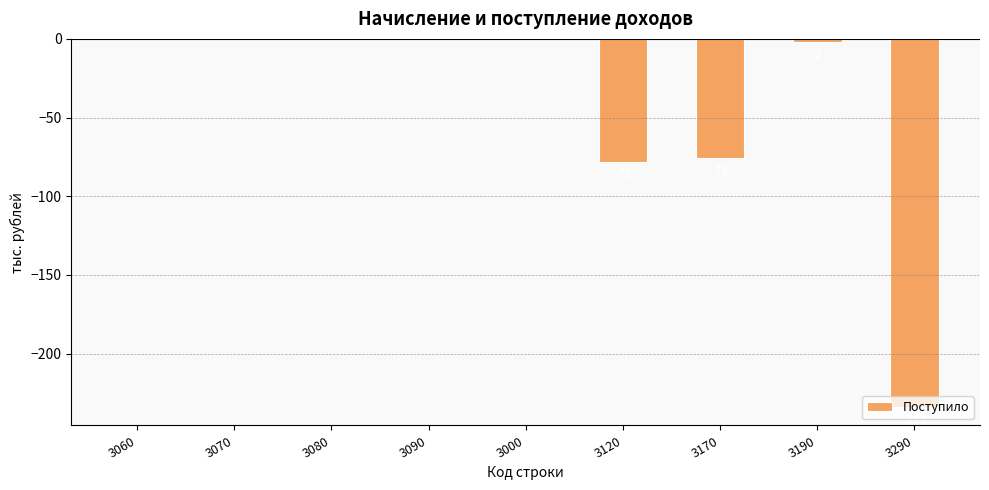

The chart shows a value of 148 at 3090. True or false?

False